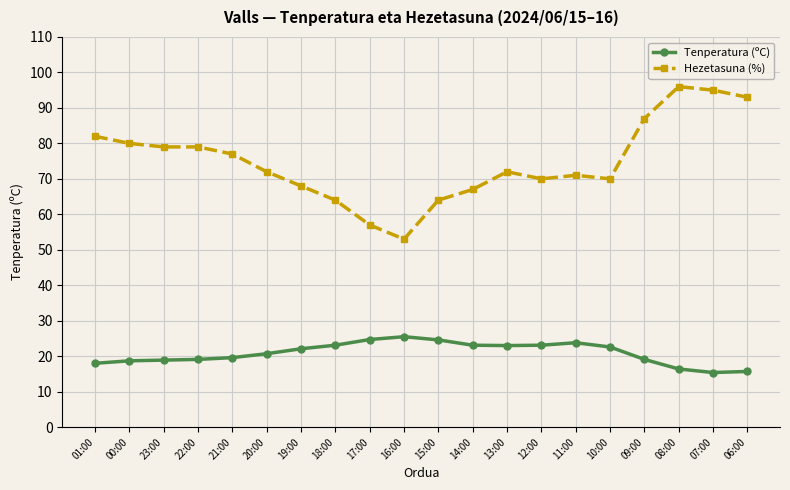

List the series in order of their peak value, highest first.

Hezetasuna (%), Tenperatura (ºC)